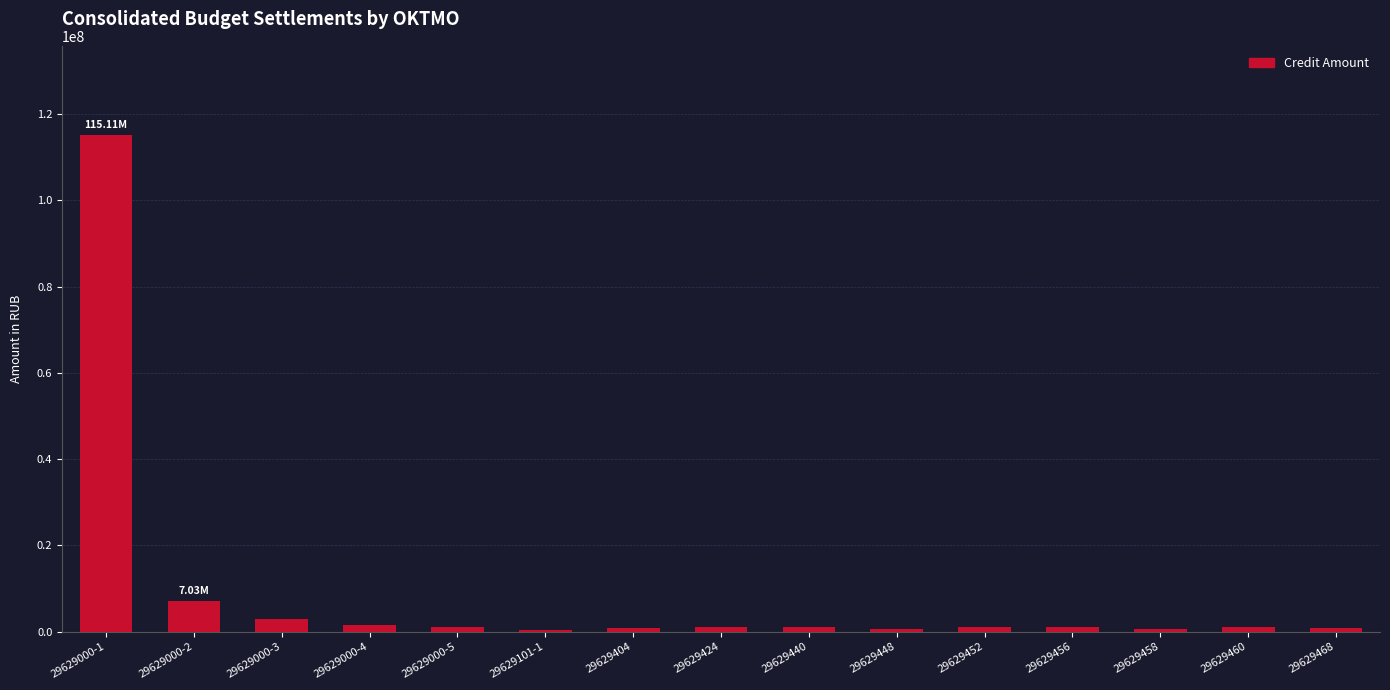

Is it true that the value at 29629000-3 is 2881896.7?

True